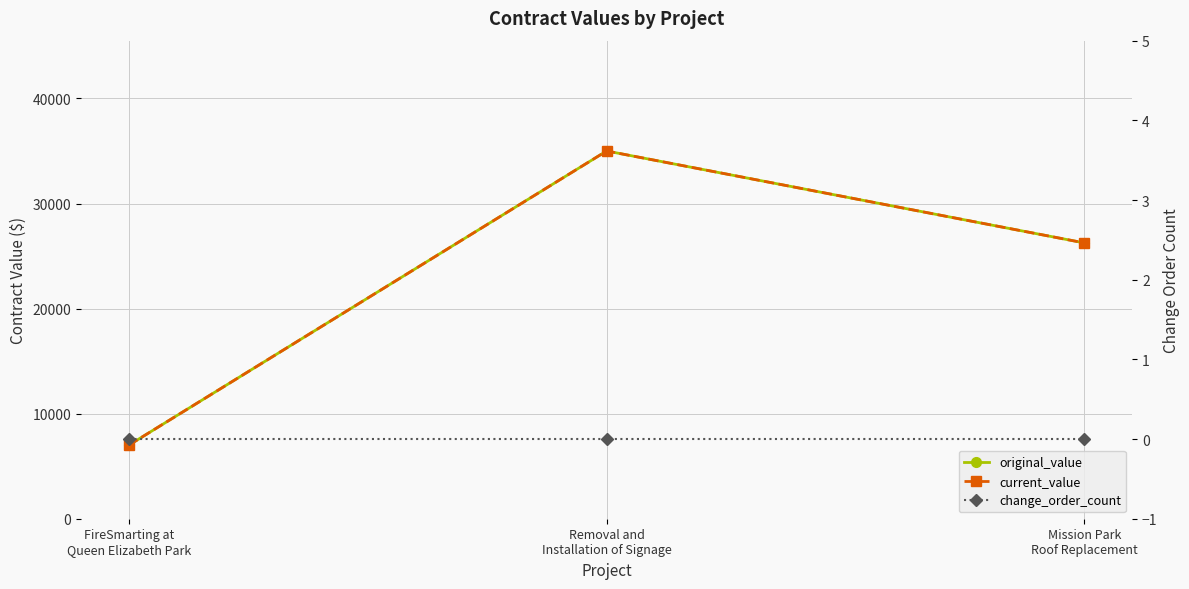

Which label corresponds to the largest value in the chart?

Removal and
Installation of Signage